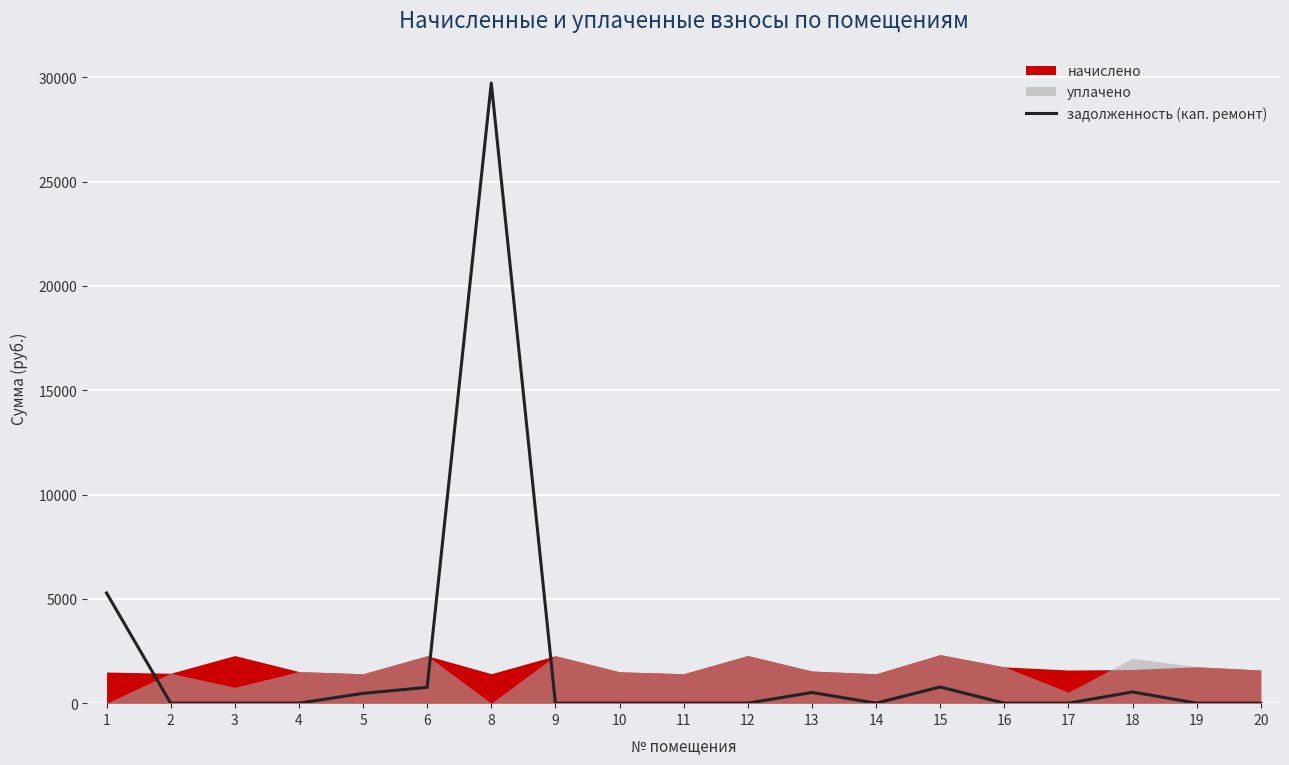

What is the maximum value shown in the chart?

29729.4